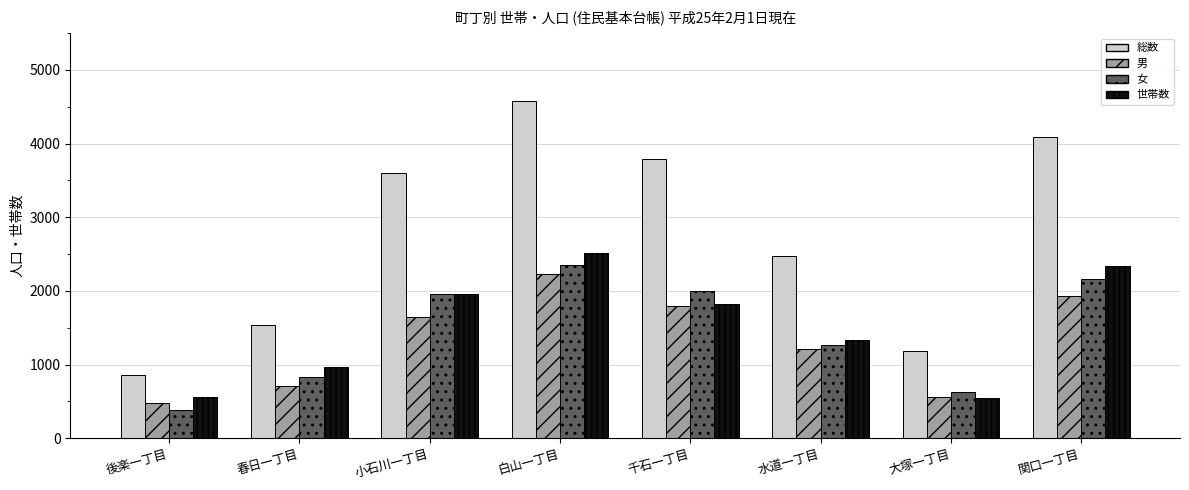

Is the value of 世帯数 at 春日一丁目 greater than the value of 総数 at 水道一丁目?

No